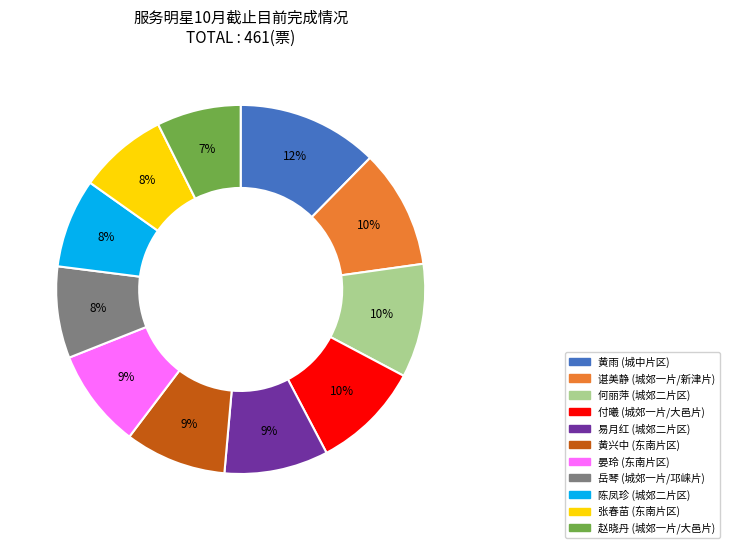

Is there any slice that represents more than half of the pie?

No